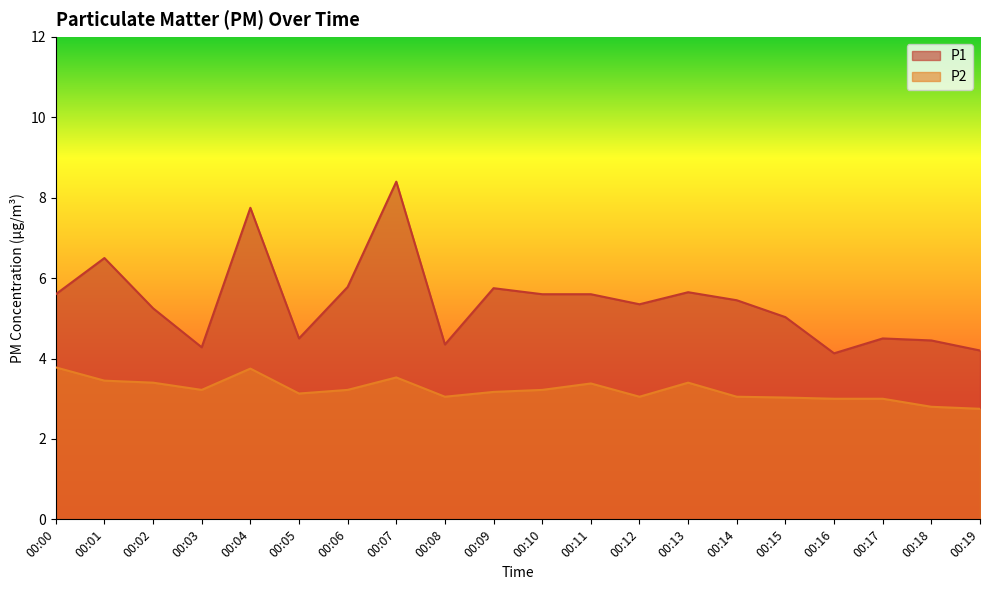

Which series has the largest total across all categories?

P1